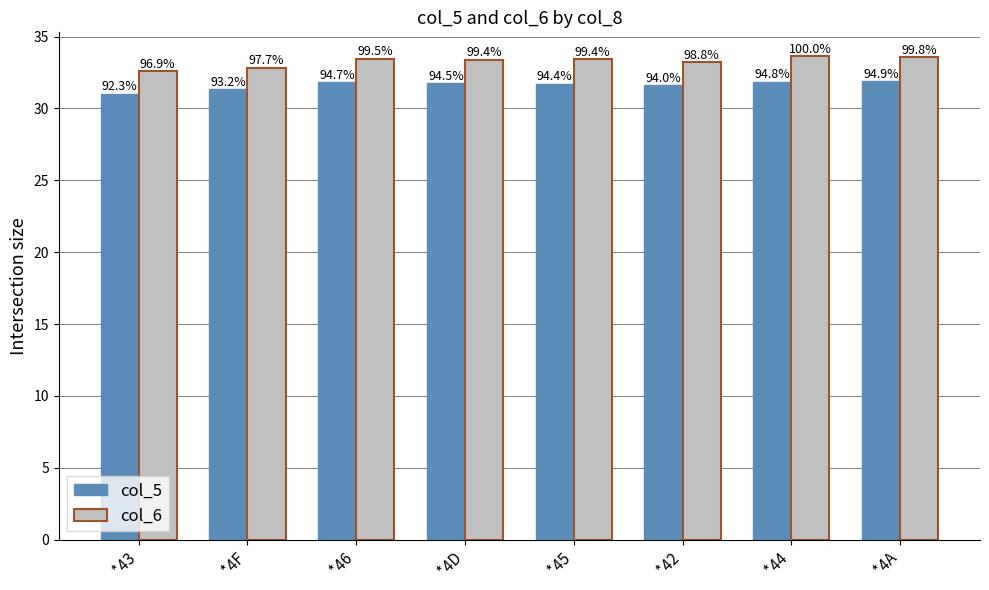

List the series in order of their overall mean, lowest first.

col_5, col_6